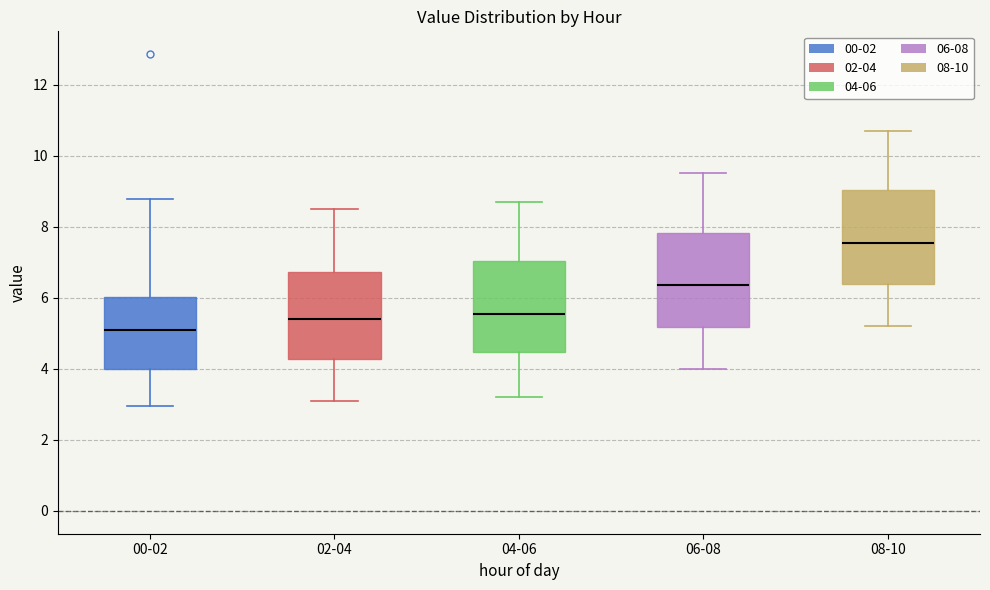

Which box has the highest median line?

08-10